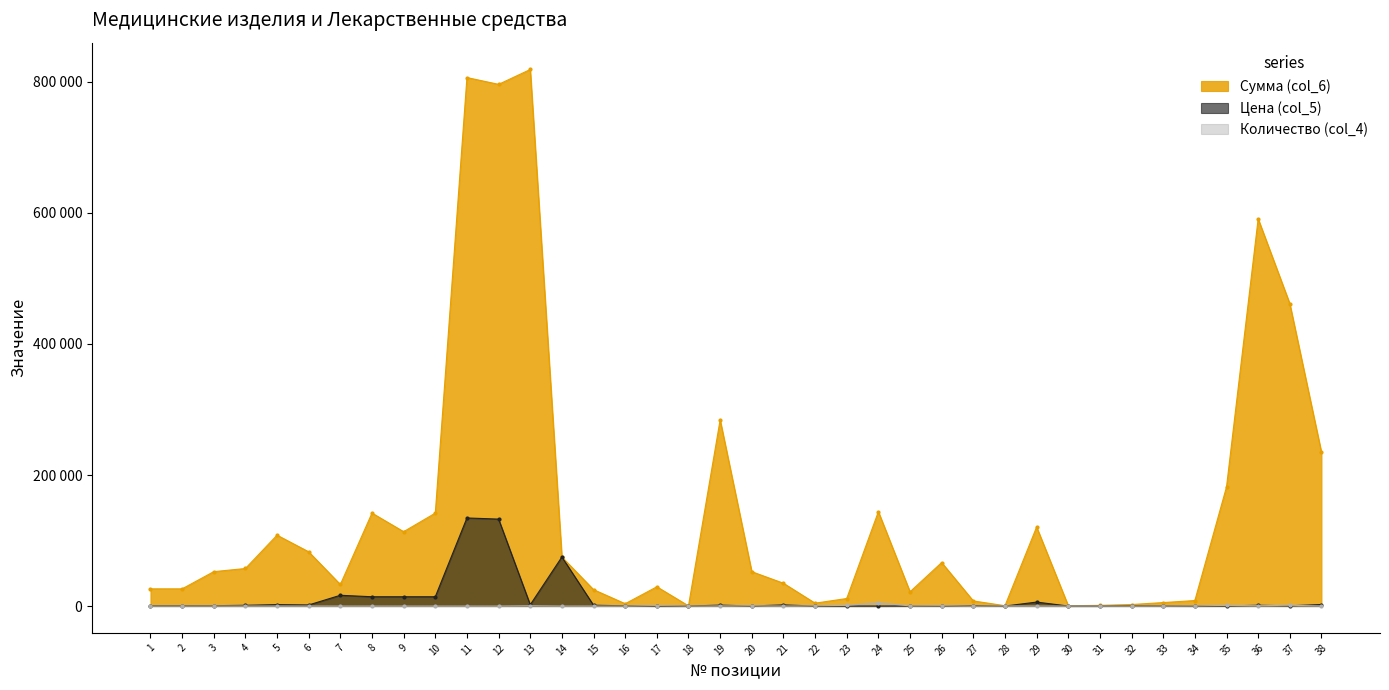

Which series has the largest range (max minus min)?

Сумма (col_6)